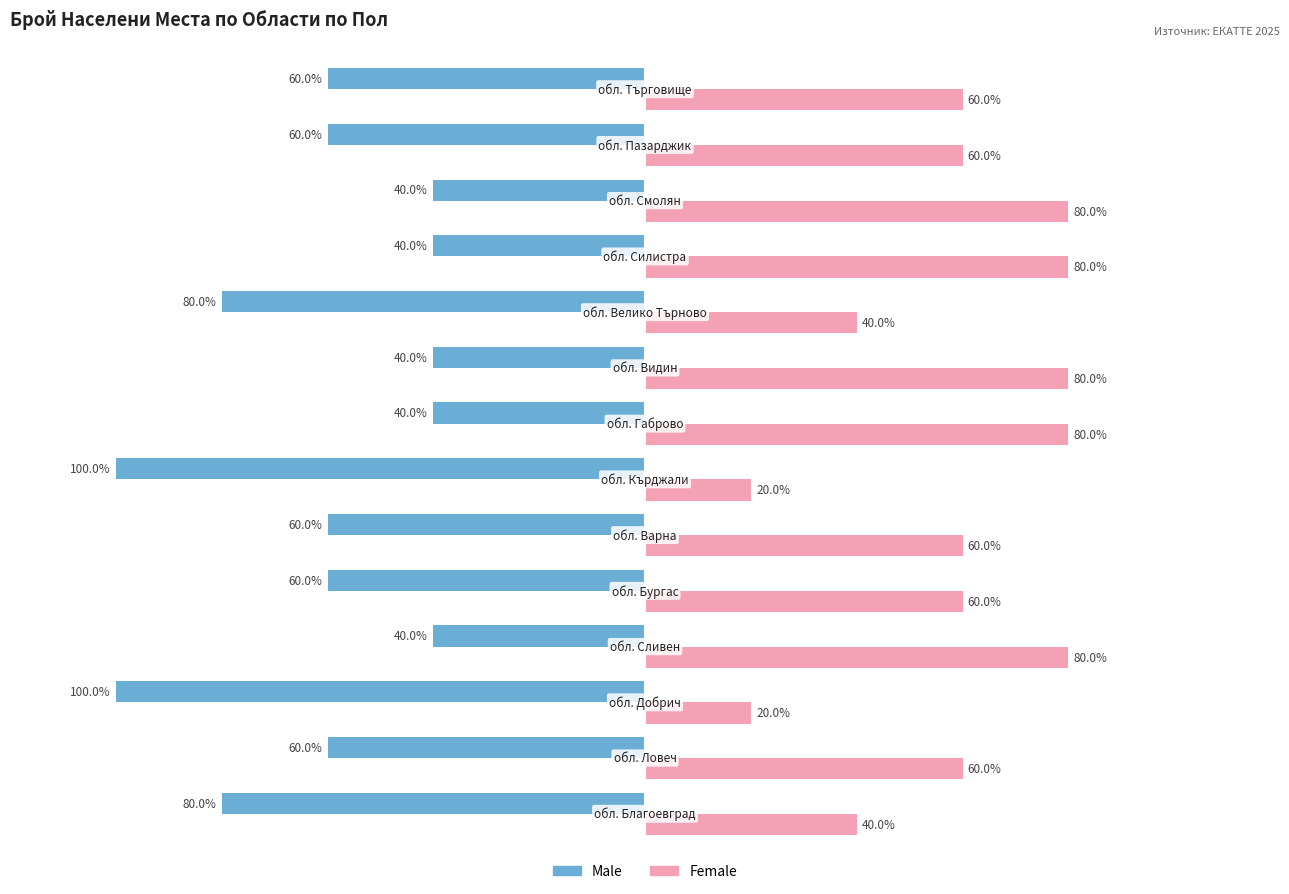

Which series has the largest total across all categories?

Female